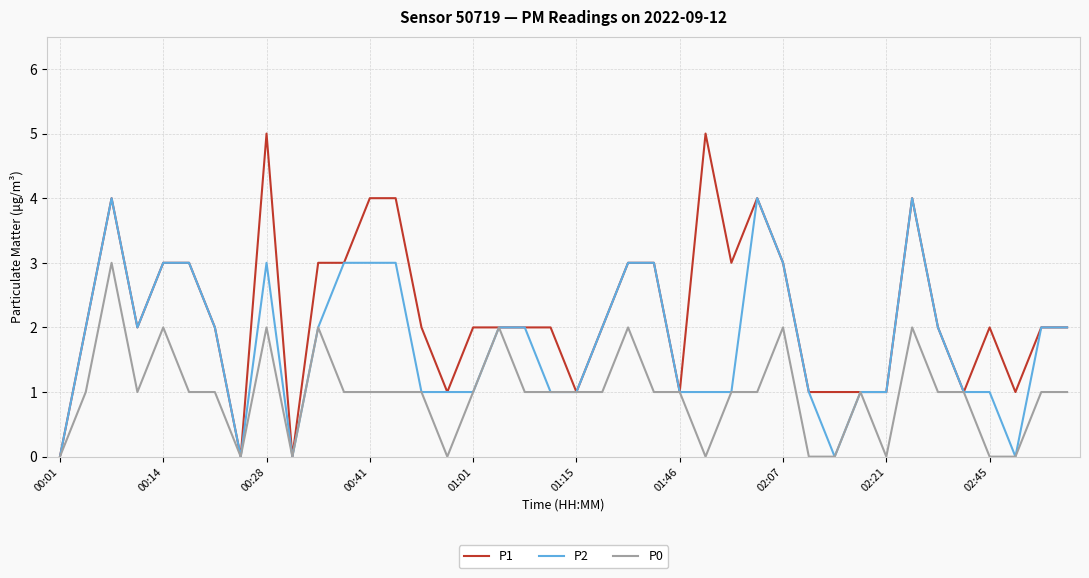

Which series has the largest total across all categories?

P1